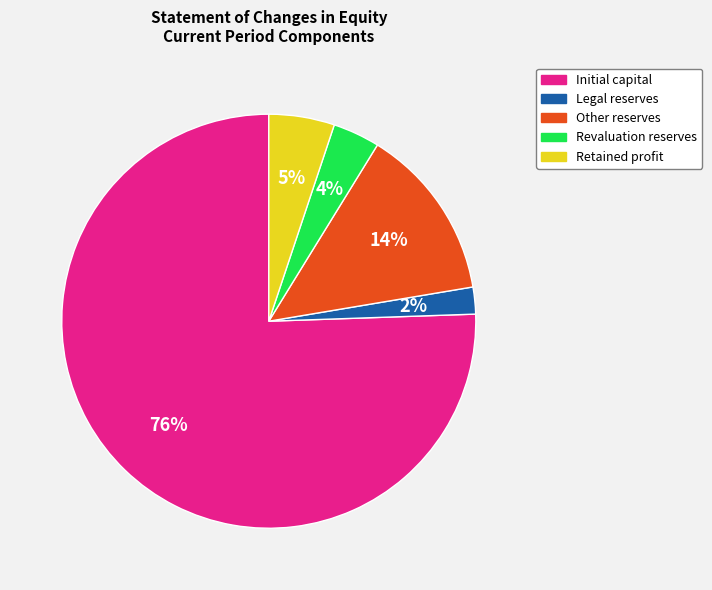

Combined, do Legal reserves and Revaluation reserves account for over 50%?

No